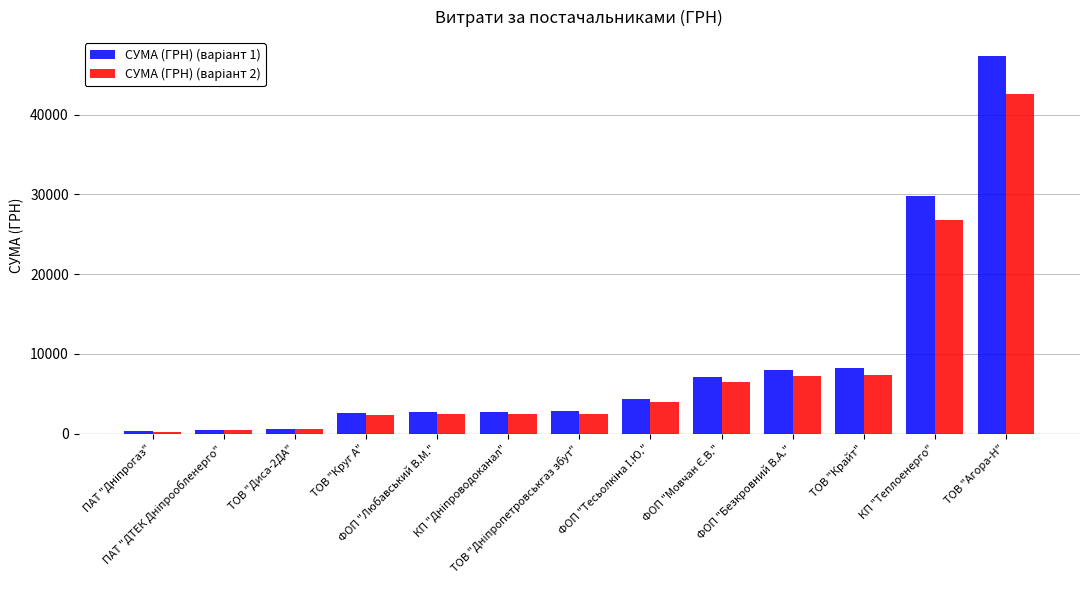

How many bars are there in total?

26